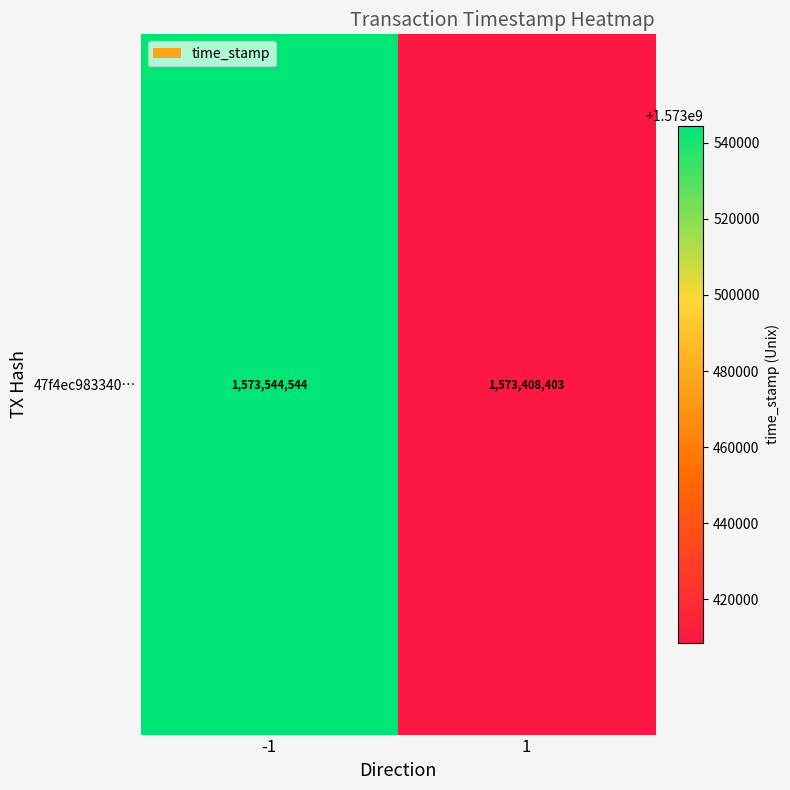

Reading left to right, list all the values displayed in this chart.

1573544544	1573408403